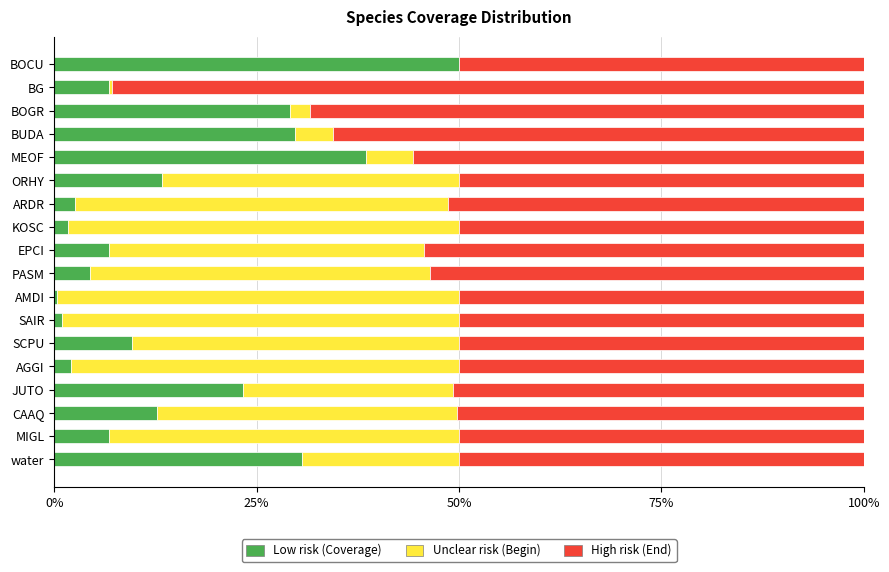

What is the maximum value for Low risk (Coverage)?

50.0